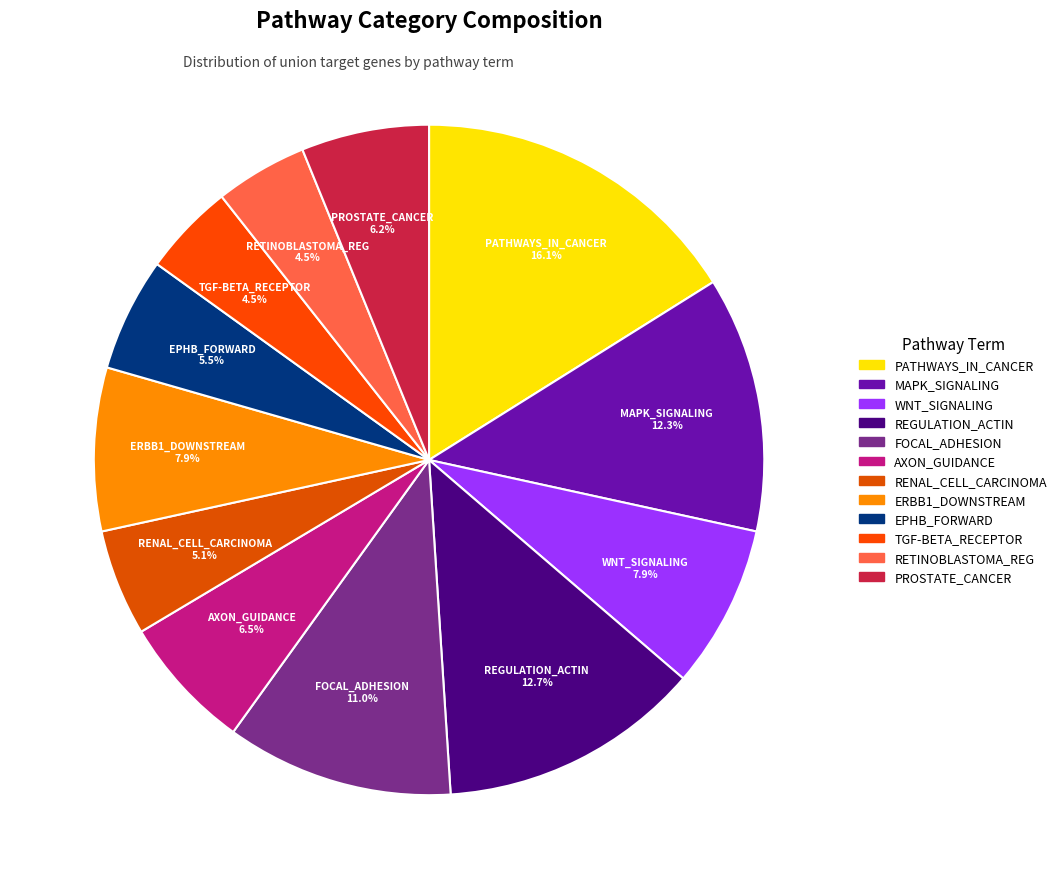

What is the ratio of the value at PROSTATE_CANCER 6.2% to the value at RENAL_CELL_CARCINOMA 5.1%?

1.2